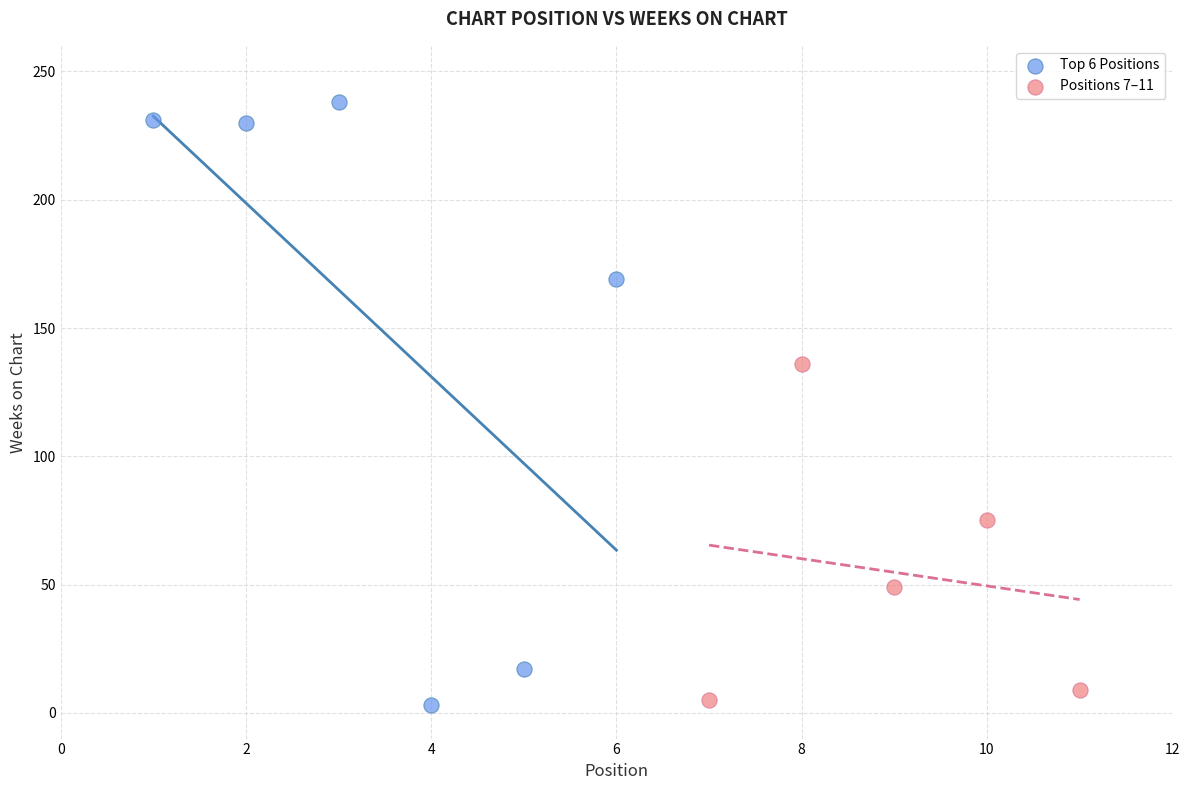

Which series has the widest spread of Y values?

Top 6 Positions